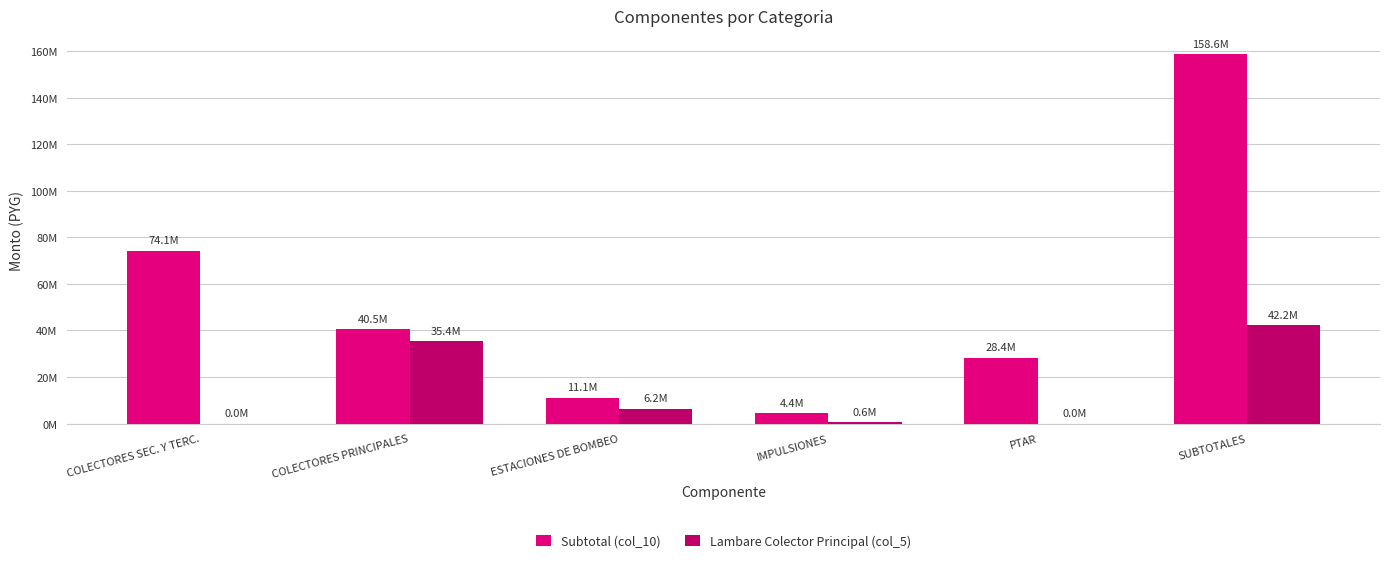

Is the value of Lambare Colector Principal (col_5) at PTAR greater than the value of Subtotal (col_10) at COLECTORES PRINCIPALES?

No